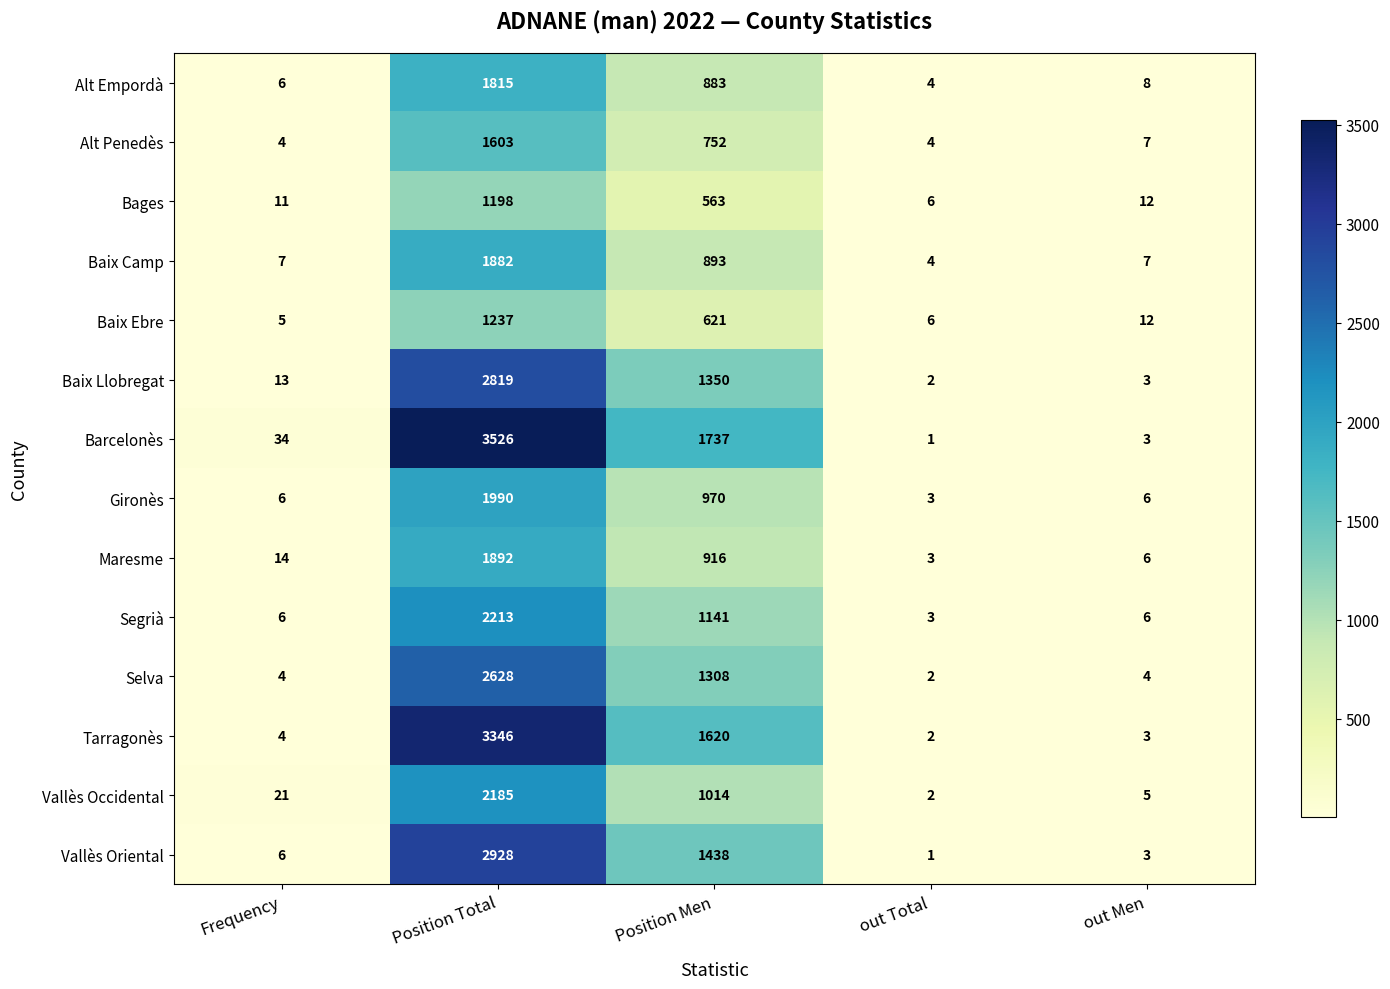

What is the difference between the maximum and minimum values in the Maresme series?

1889